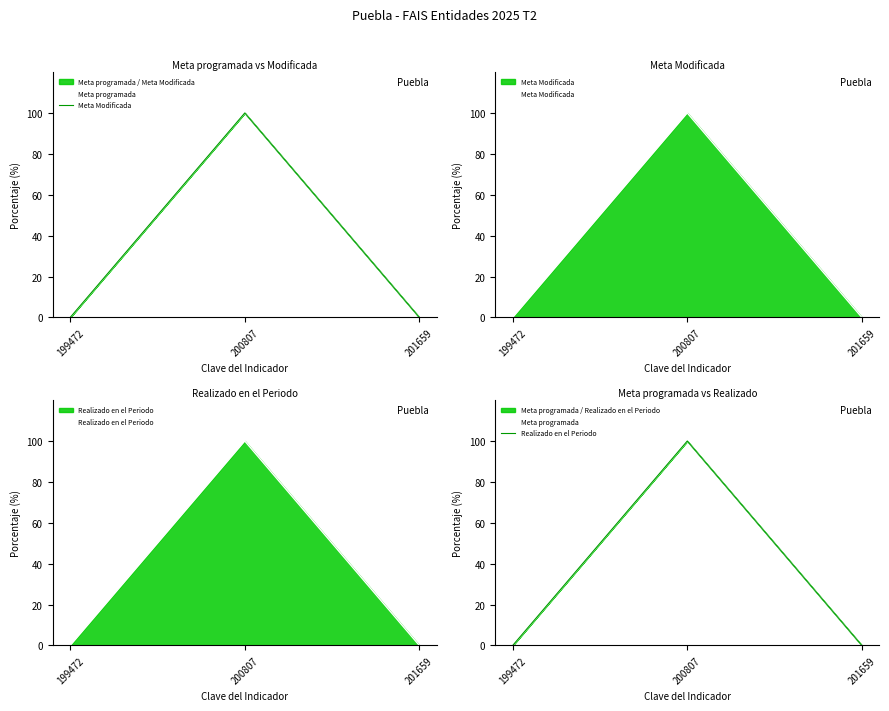

What is the sum of all Realizado en el Periodo values?

100